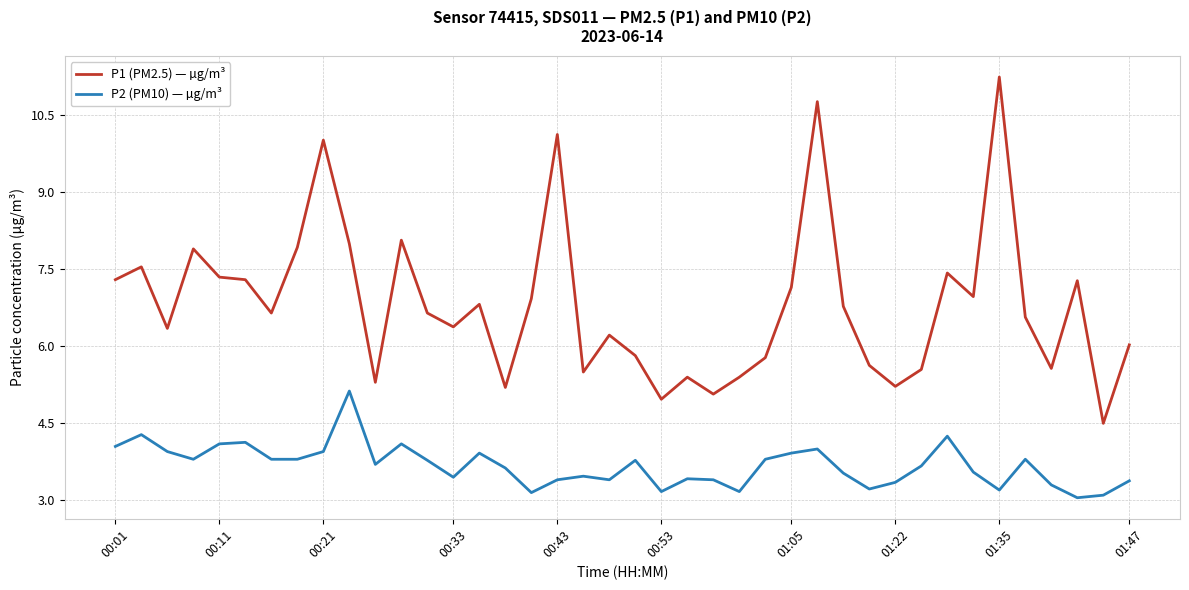

Which series has the largest range (max minus min)?

P1 (PM2.5) — µg/m³